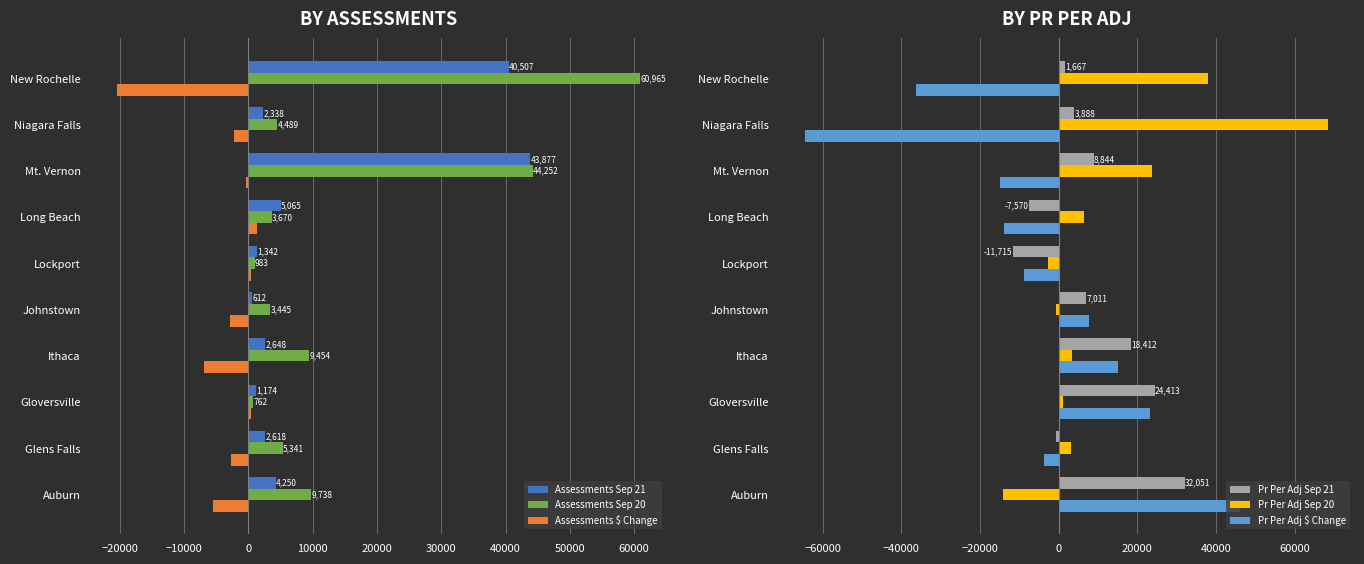

How many data points in Assessments Sep 20 are above 5340?

5